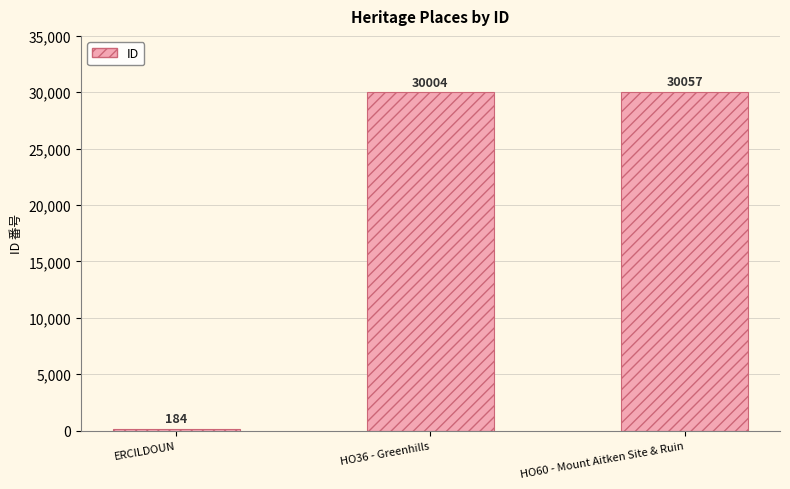

How many bars are there in total?

3